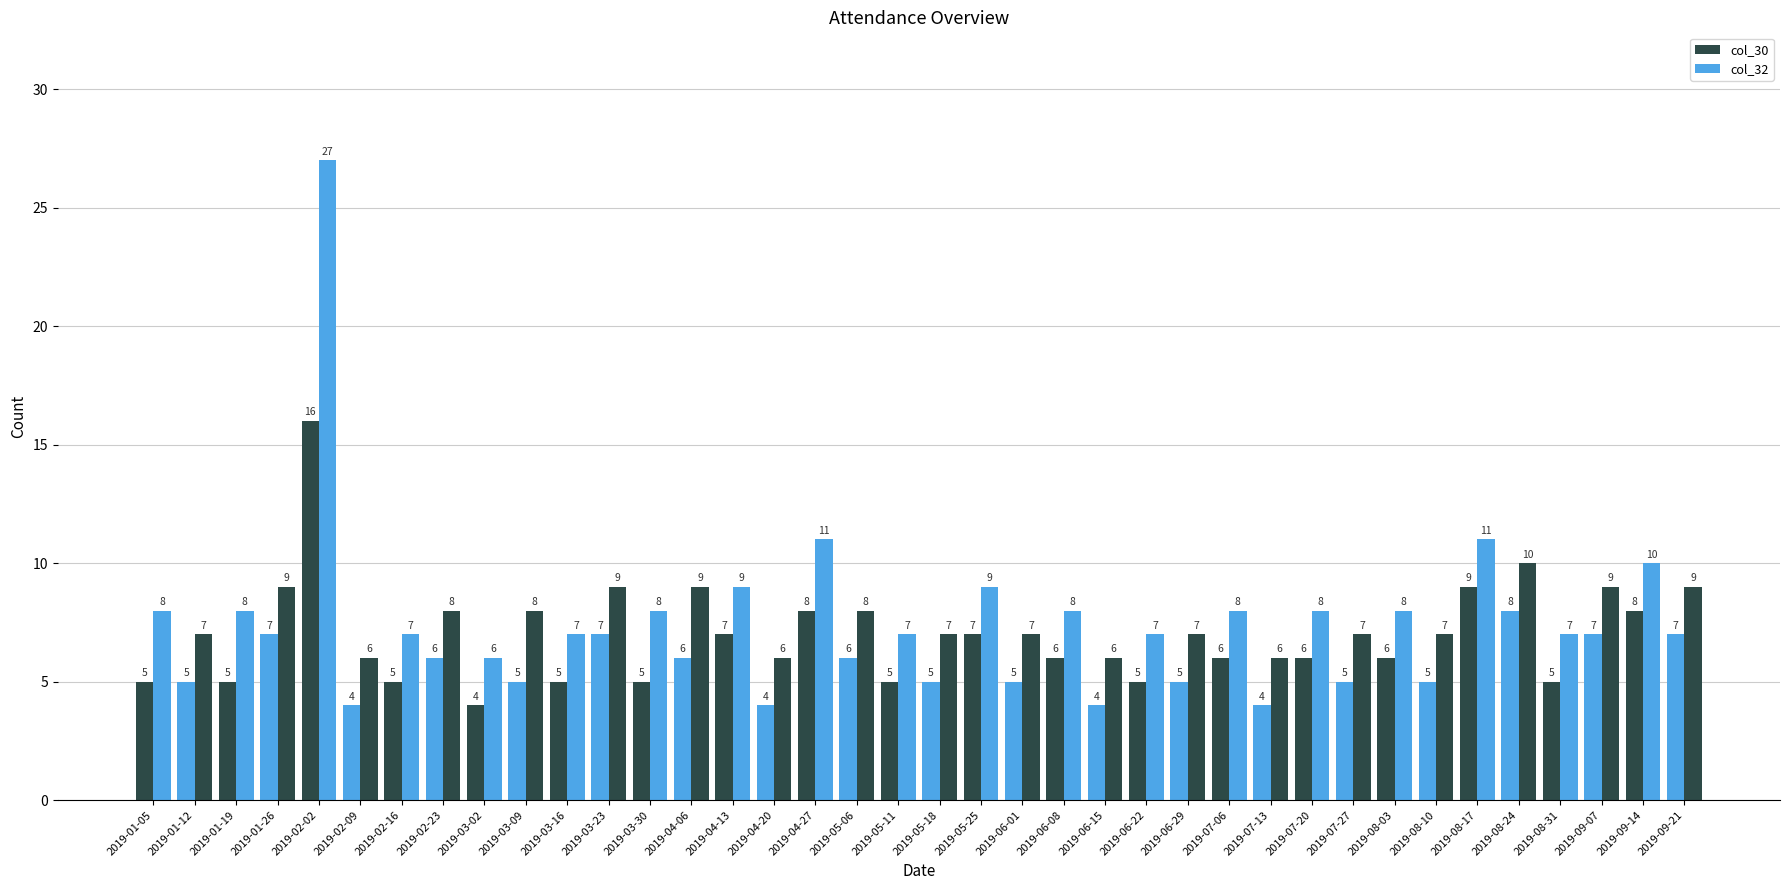

What is the lowest value of the col_30 series?

4